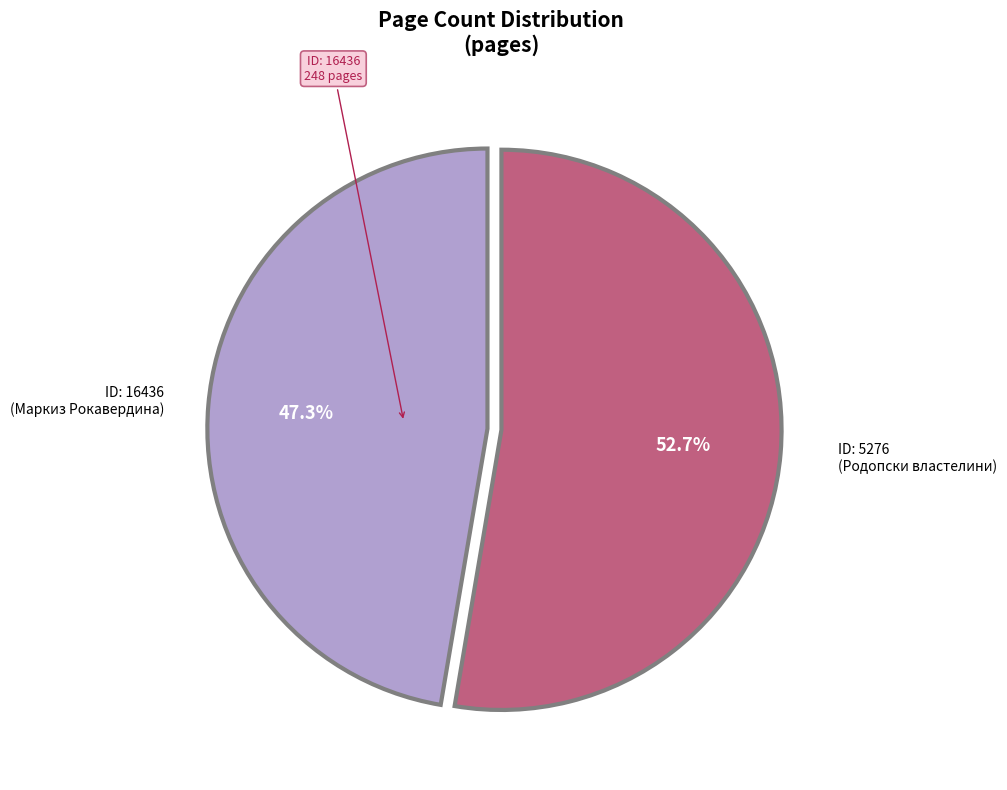

How many segments does this pie chart have?

2